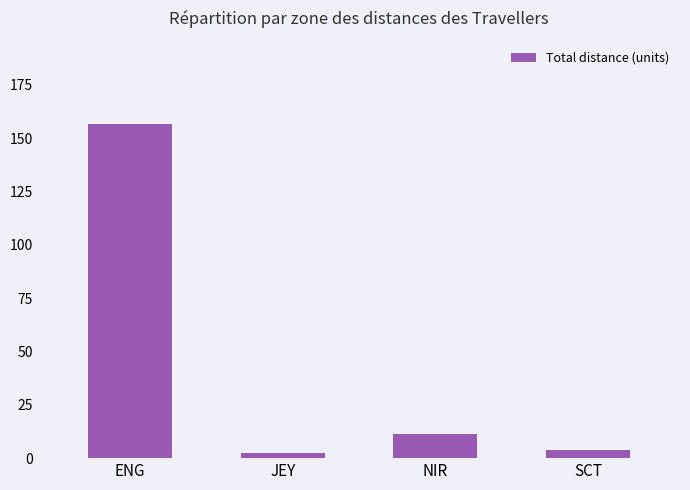

What is the difference between the values at ENG and JEY?

154.3